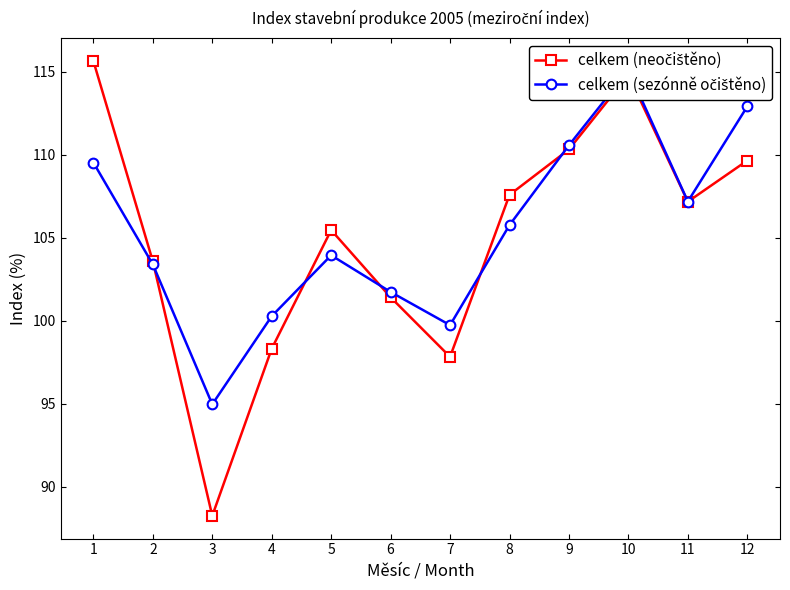

Reading left to right, list all the values displayed in this chart.

celkem (neočištěno): 1=115.7	2=103.6	3=88.2	4=98.3	5=105.5	6=101.4	7=97.8	8=107.6	9=110.3	10=114.8	11=107.2	12=109.7
celkem (sezónně očištěno): 1=109.5	2=103.4	3=95.0	4=100.3	5=103.9	6=101.7	7=99.7	8=105.8	9=110.6	10=115.1	11=107.2	12=112.9